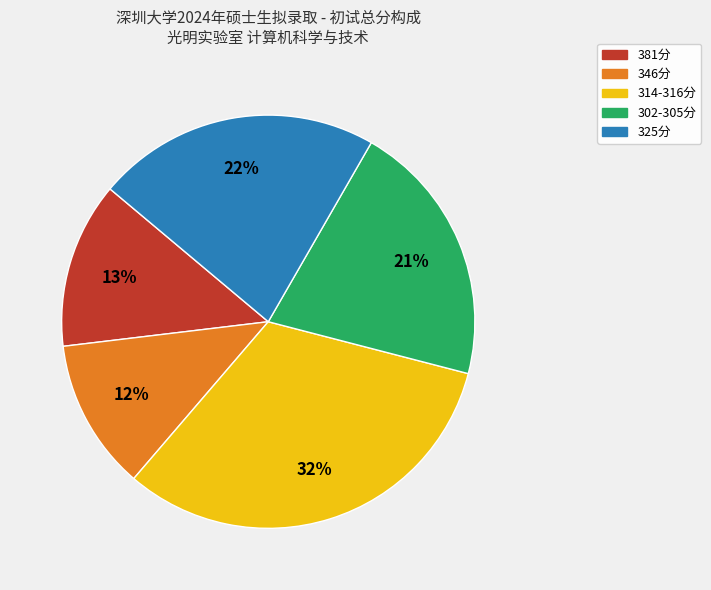

Is there a majority slice in this chart?

No